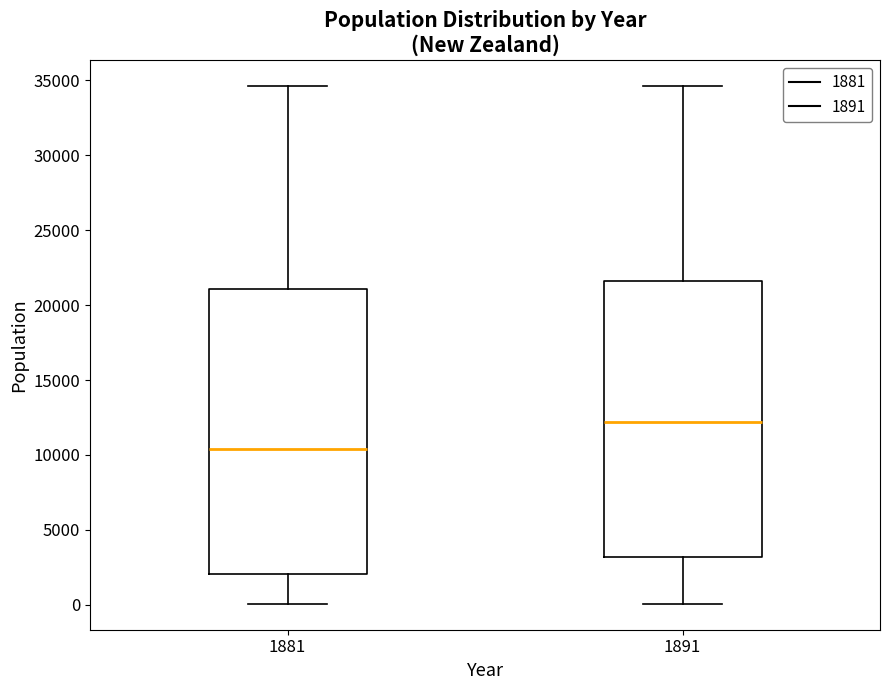

Which box is the tallest, from its lower edge to its upper edge?

1881